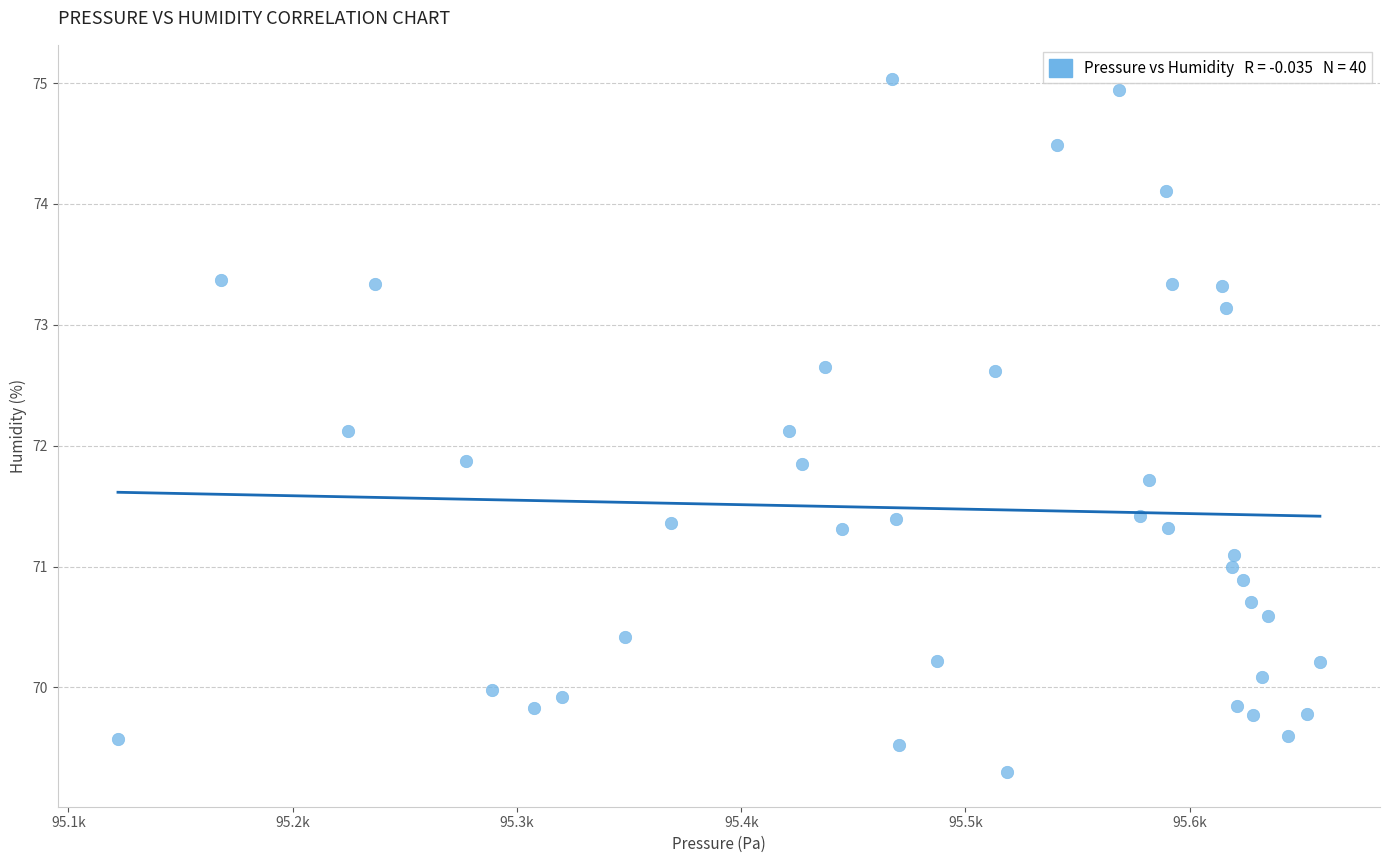

What is the range of Y values (max minus min)?

5.7